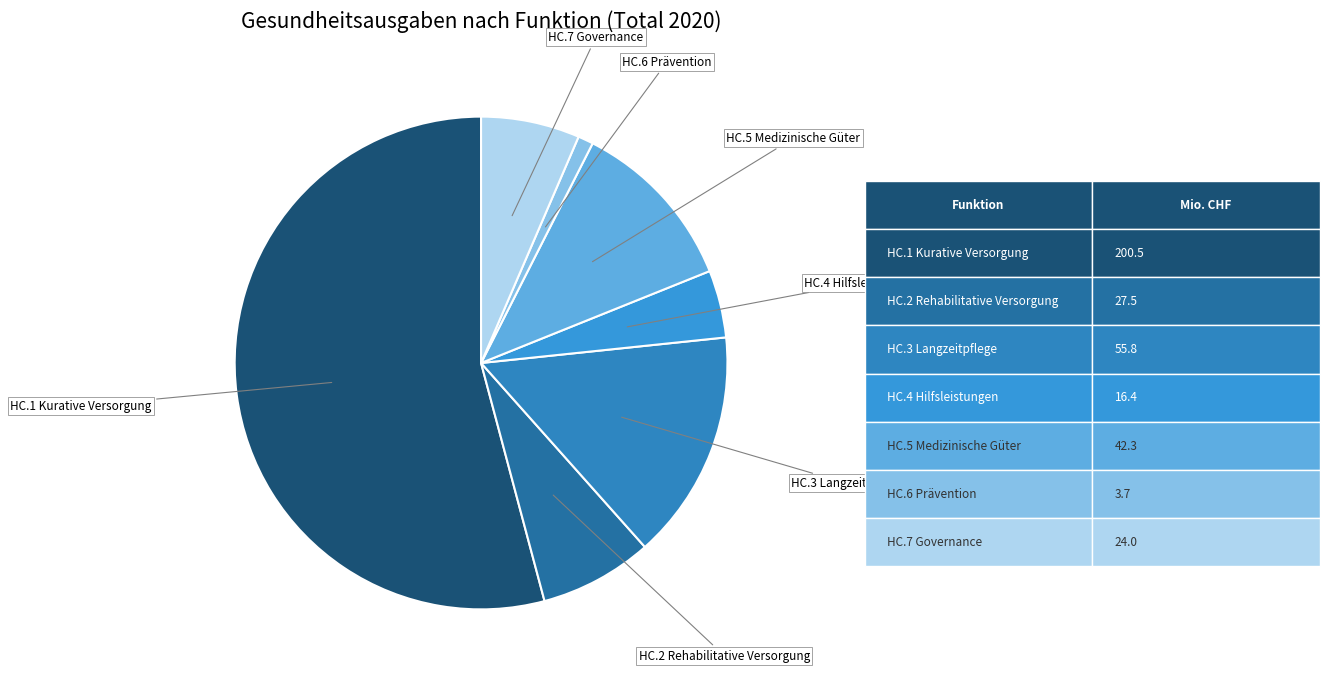

Does any single category account for the majority?

Yes